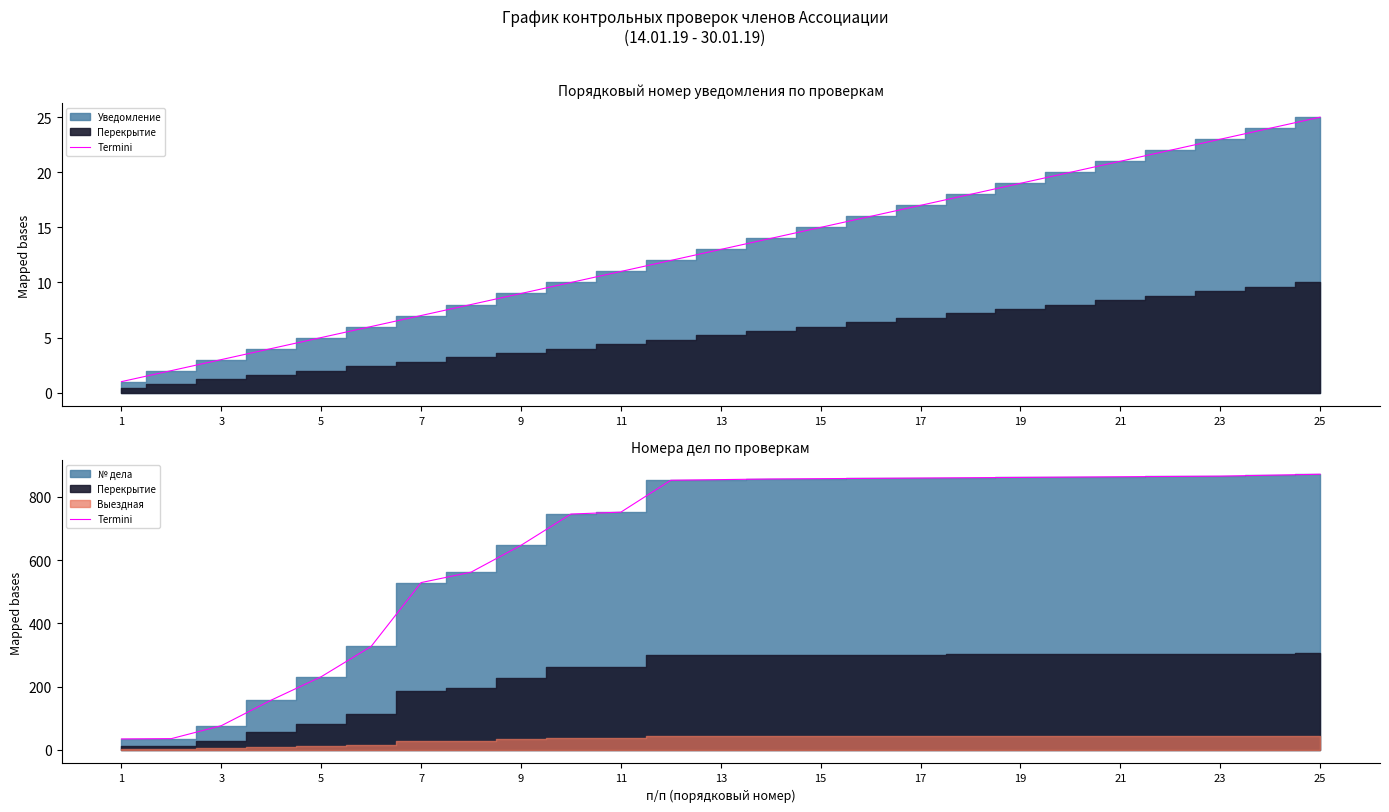

True or false: the data shows 60 at 3.

False